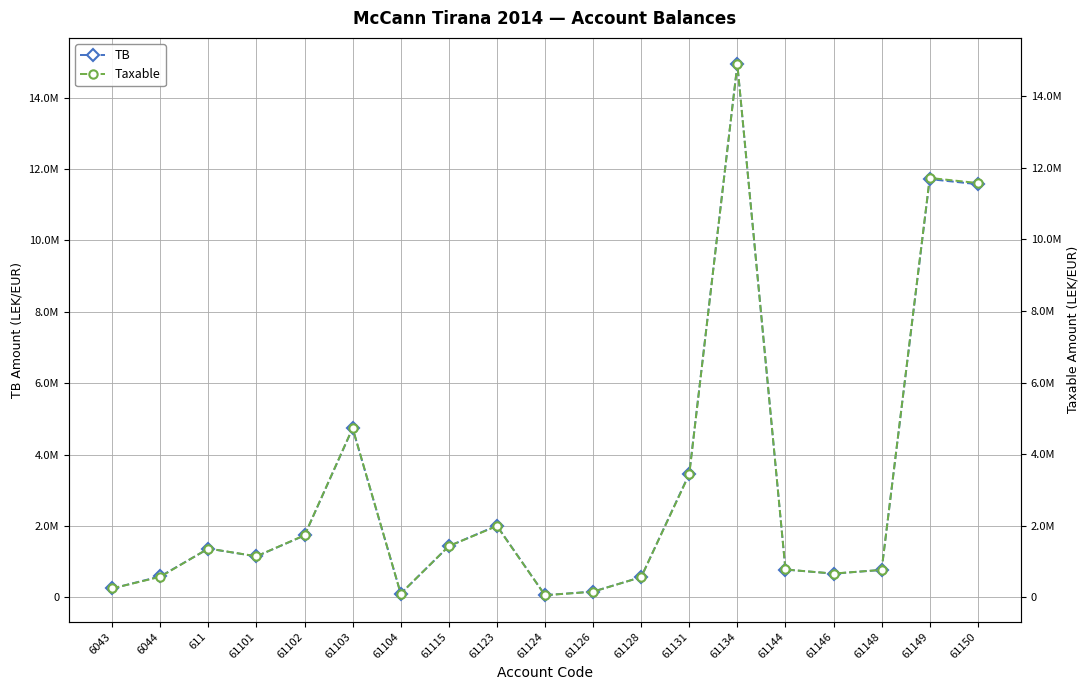

At 61115, list the series in order from smallest to largest.

Taxable, TB